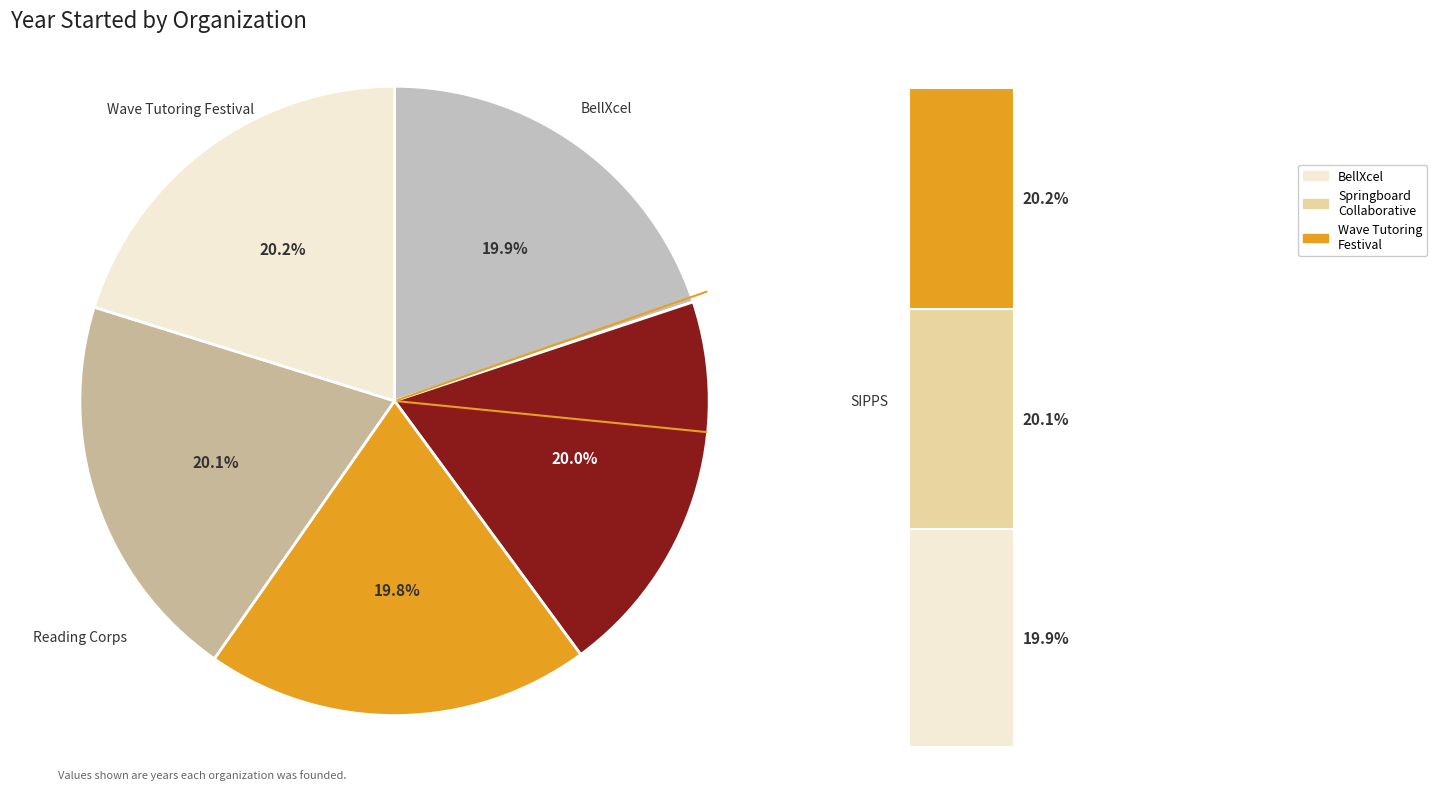

How many segments does this pie chart have?

5